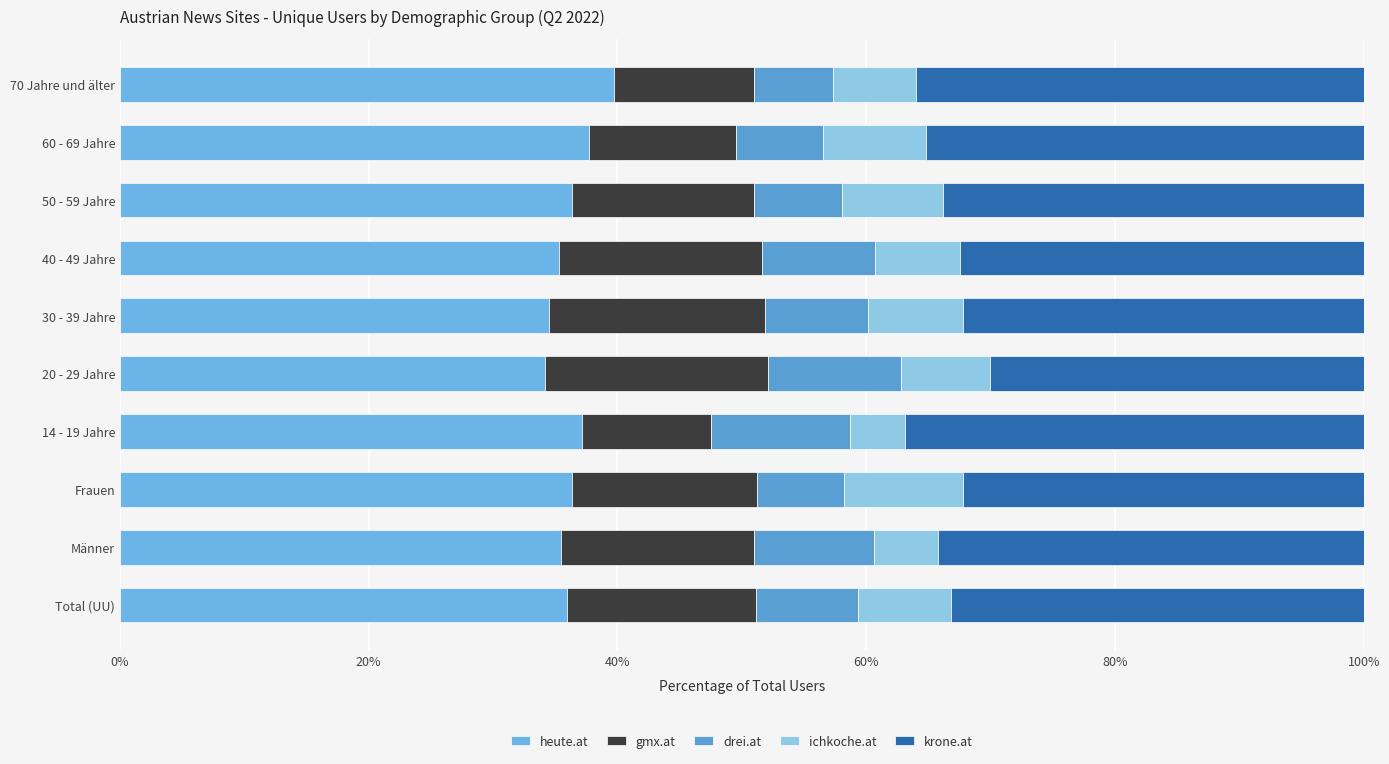

Reading left to right, extract all data points from this chart.

heute.at: 35.9	35.5	36.3	37.1	34.2	34.5	35.3	36.4	37.8	39.7
gmx.at: 15.2	15.5	14.9	10.4	17.9	17.3	16.3	14.6	11.8	11.3
drei.at: 8.3	9.6	7.0	11.2	10.7	8.3	9.1	7.1	7.0	6.3
ichkoche.at: 7.4	5.2	9.6	4.4	7.1	7.6	6.8	8.1	8.3	6.7
krone.at: 33.2	34.2	32.2	36.9	30.1	32.2	32.5	33.8	35.2	36.0